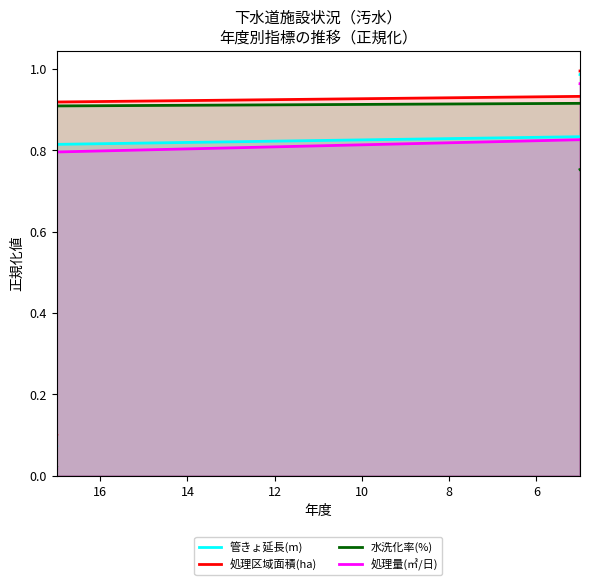

Which series ends up on top after the final intersection of 水洗化率(%) and 管きょ延長(m)?

管きょ延長(m)